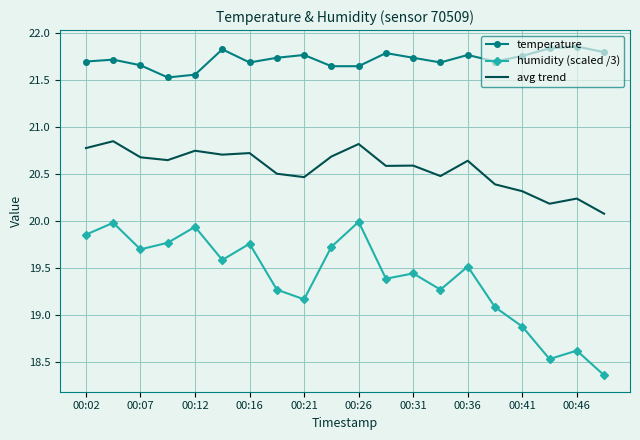

Which series has the largest total across all categories?

temperature